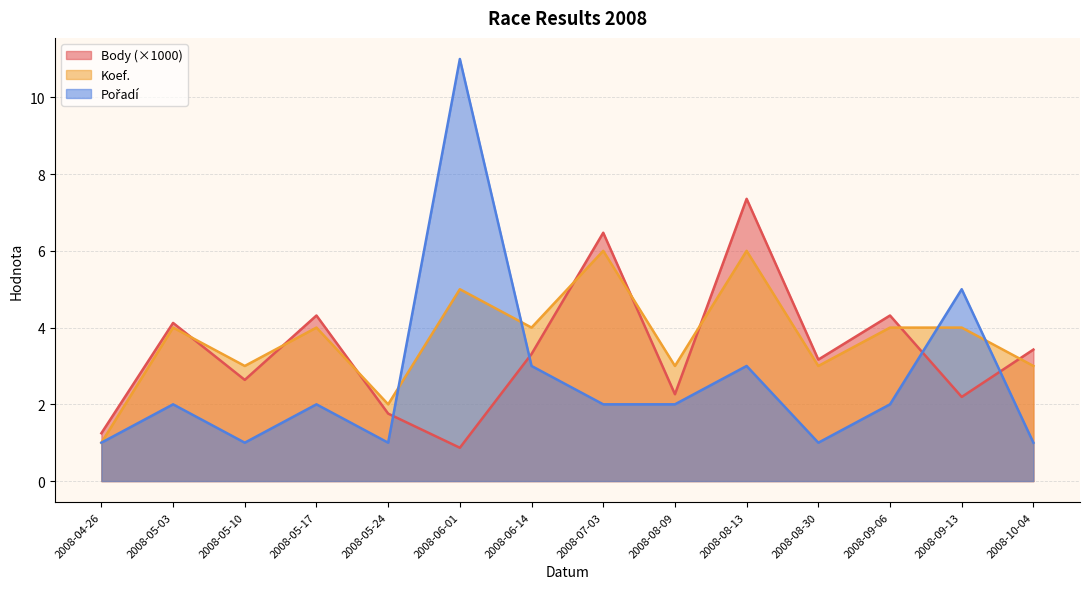

Does the chart display data point markers on the line(s)?

No